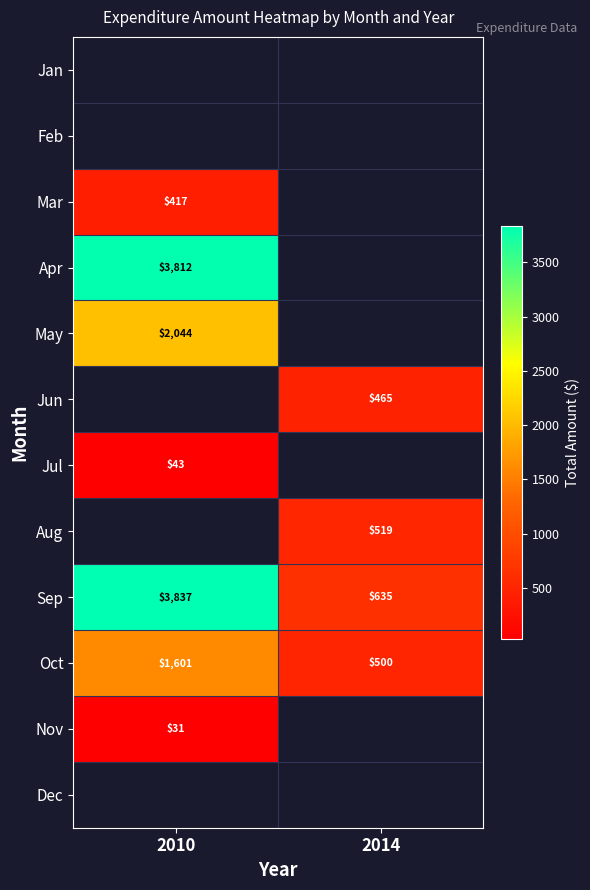

Is the value of Mar at 2010 greater than the value of Nov at 2010?

Yes